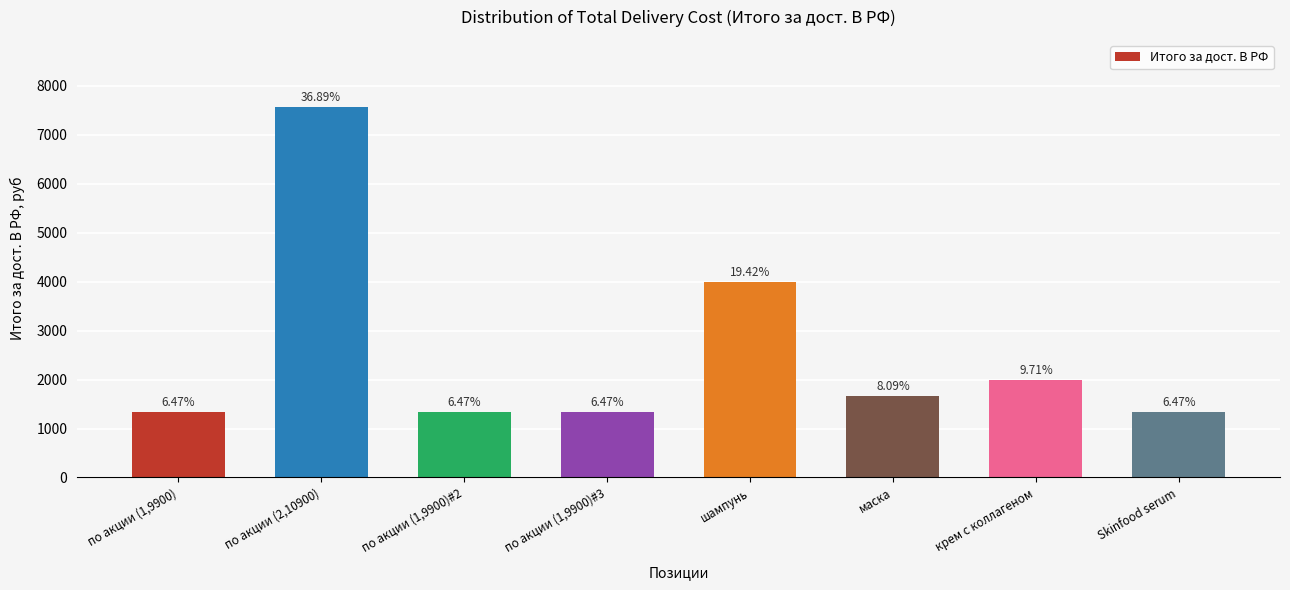

How many bars are there in total?

8